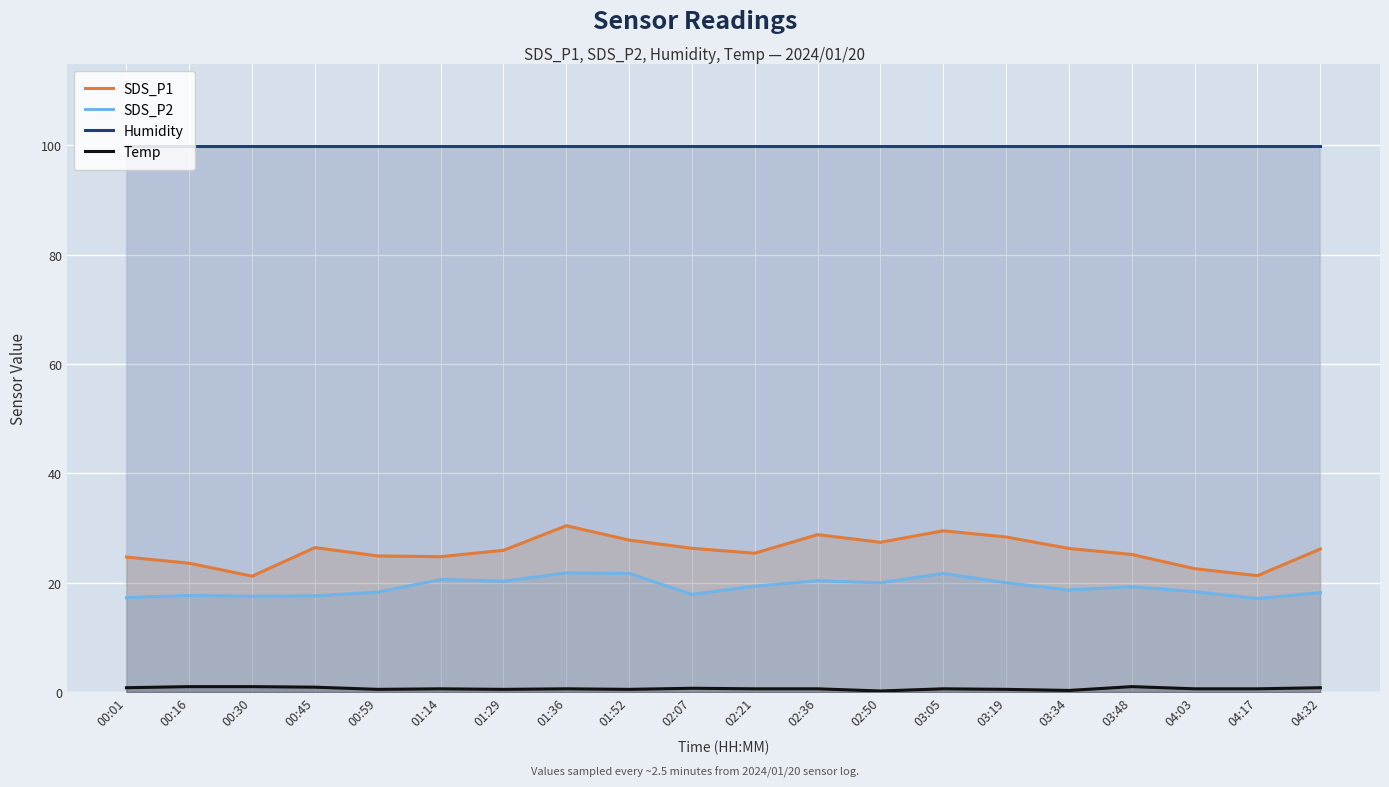

What is the difference between the maximum and second lowest values in the SDS_P2 series?

4.5